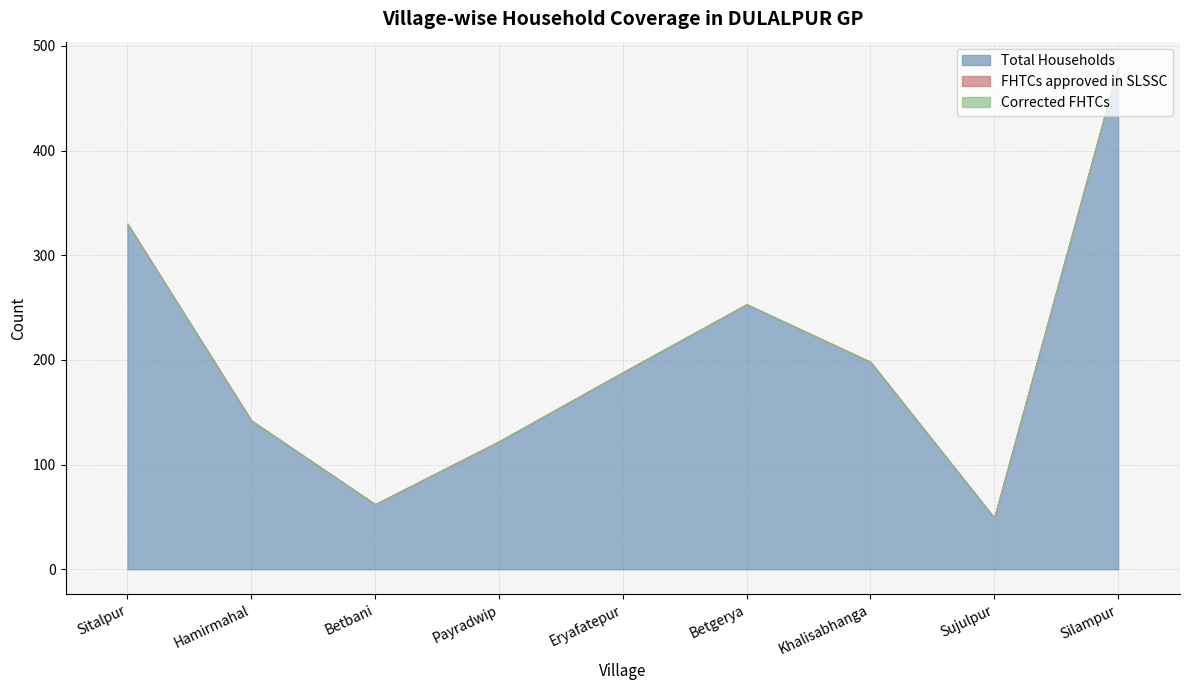

The Total Households series shows 164 at Payradwip. True or false?

False